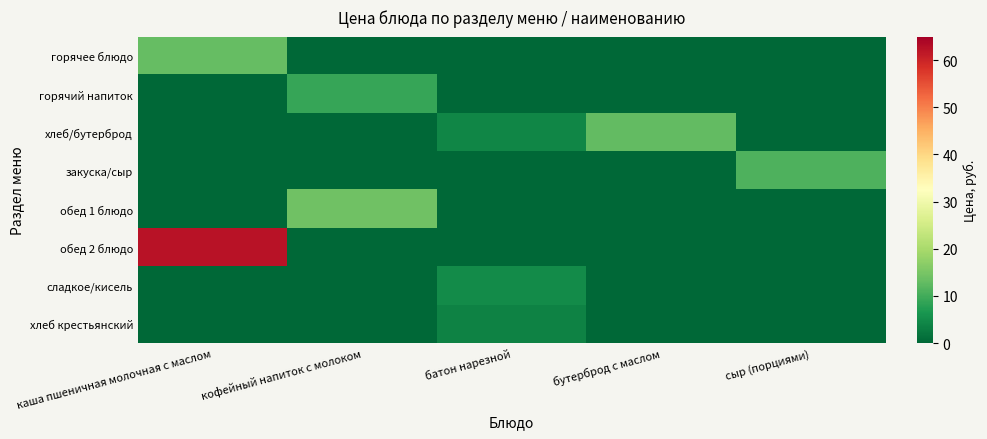

Reading left to right, list all the values displayed in this chart.

горячее блюдо: каша пшеничная молочная с маслом=13.1	кофейный напиток с молоком=0.0	батон нарезной=0.0	бутерброд с маслом=0.0	сыр (порциями)=0.0
горячий напиток: каша пшеничная молочная с маслом=0.0	кофейный напиток с молоком=8.9	батон нарезной=0.0	бутерброд с маслом=0.0	сыр (порциями)=0.0
хлеб/бутерброд: каша пшеничная молочная с маслом=0.0	кофейный напиток с молоком=0.0	батон нарезной=4.2	бутерброд с маслом=12.8	сыр (порциями)=0.0
закуска/сыр: каша пшеничная молочная с маслом=0.0	кофейный напиток с молоком=0.0	батон нарезной=0.0	бутерброд с маслом=0.0	сыр (порциями)=11.1
обед 1 блюдо: каша пшеничная молочная с маслом=0.0	кофейный напиток с молоком=14.2	батон нарезной=0.0	бутерброд с маслом=0.0	сыр (порциями)=0.0
обед 2 блюдо: каша пшеничная молочная с маслом=62.3	кофейный напиток с молоком=0.0	батон нарезной=0.0	бутерброд с маслом=0.0	сыр (порциями)=0.0
сладкое/кисель: каша пшеничная молочная с маслом=0.0	кофейный напиток с молоком=0.0	батон нарезной=5.0	бутерброд с маслом=0.0	сыр (порциями)=0.0
хлеб крестьянский: каша пшеничная молочная с маслом=0.0	кофейный напиток с молоком=0.0	батон нарезной=3.6	бутерброд с маслом=0.0	сыр (порциями)=0.0